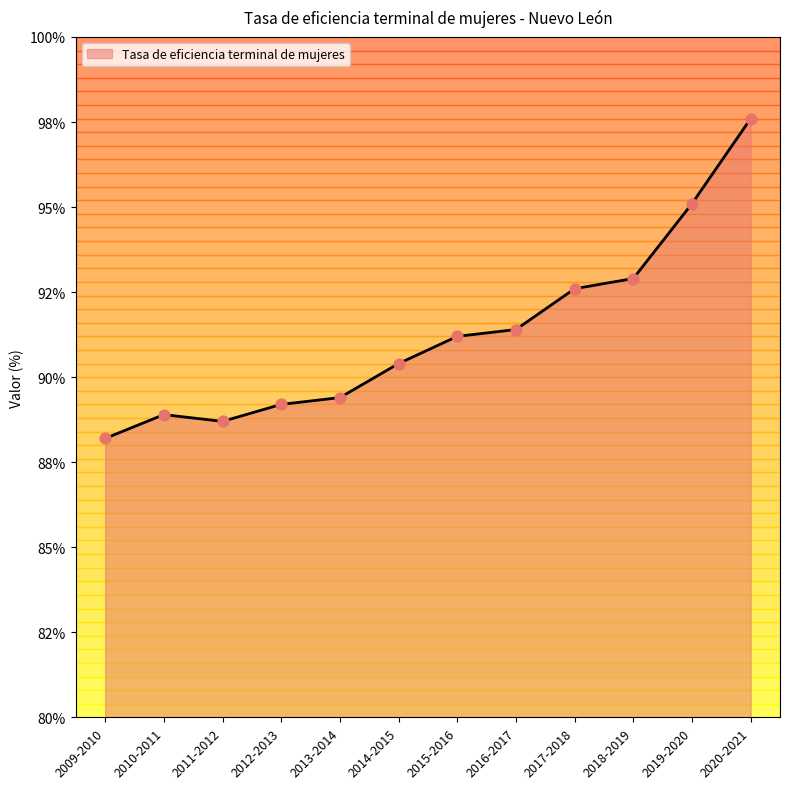

Does the chart have visible grid lines?

No